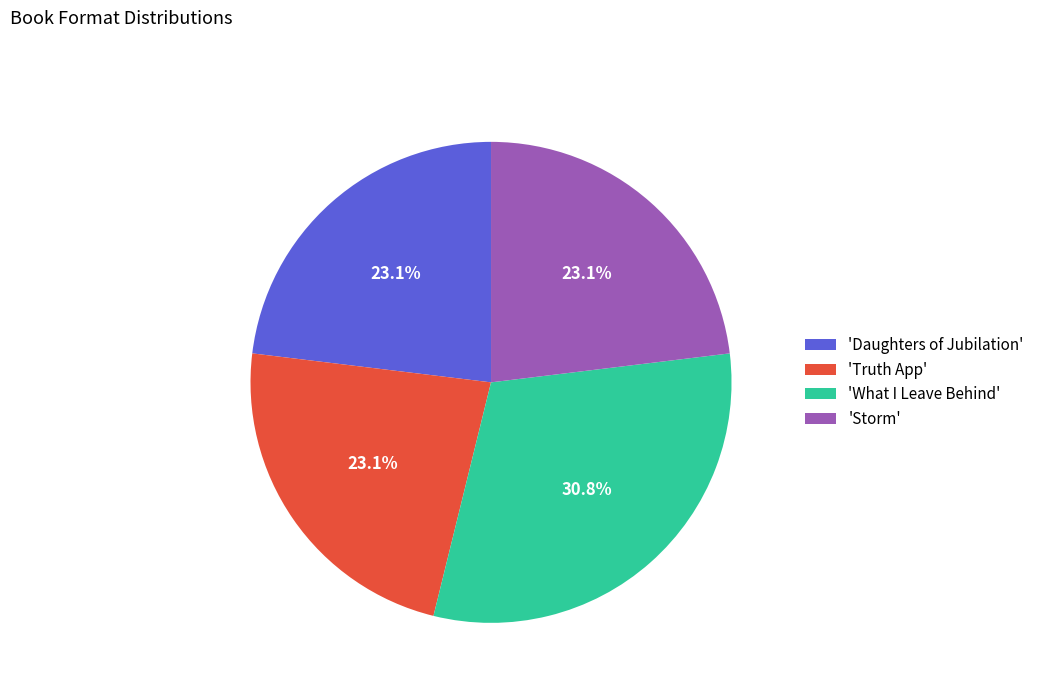

What is the ratio of the value at 'Truth App' to the value at 'Daughters of Jubilation'?

1.0